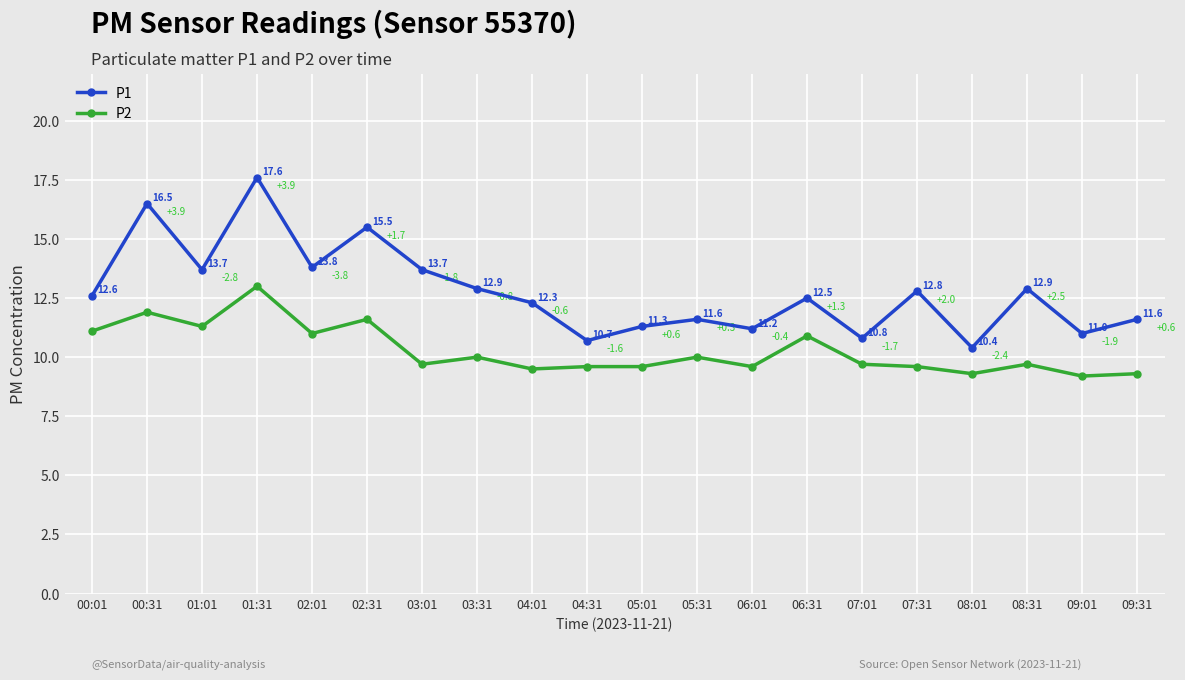

What is the sum of the P1 values at 04:31 and 02:01?

24.5